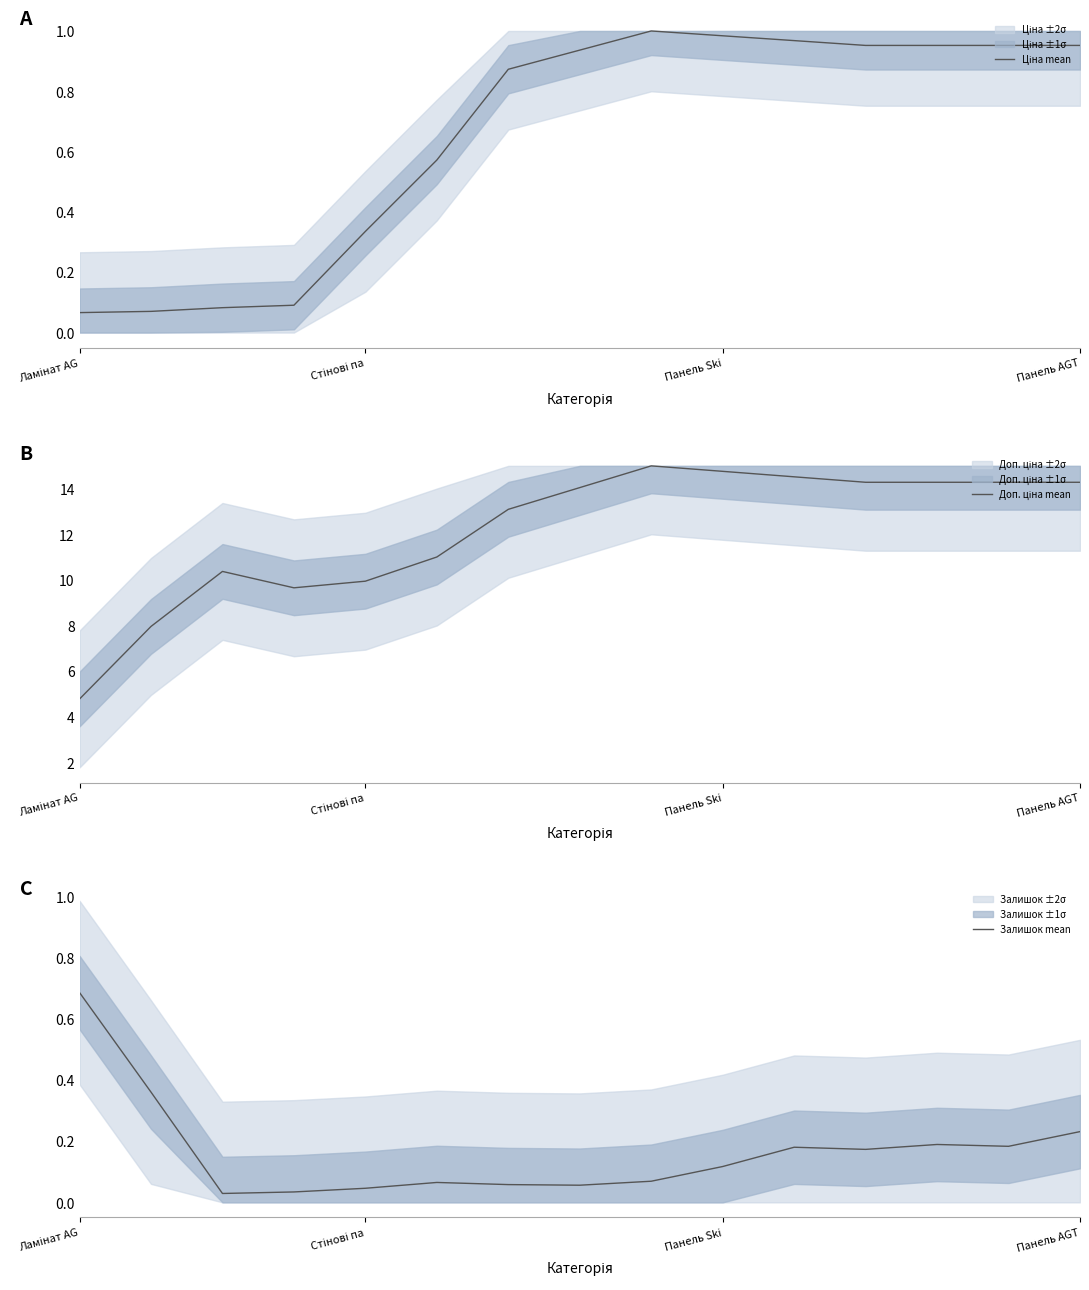

The Залишок mean series shows 0.1 at 5. True or false?

True